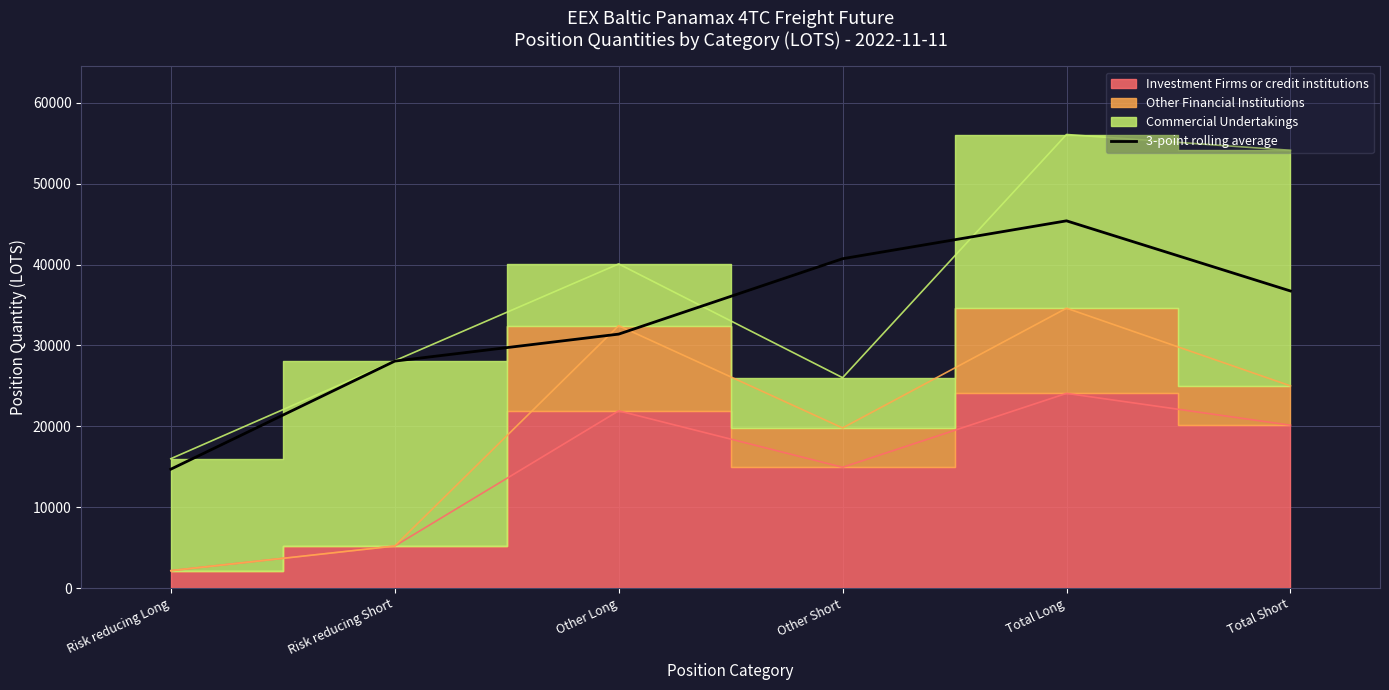

True or false: the data has more than 0 interior local peaks.

True